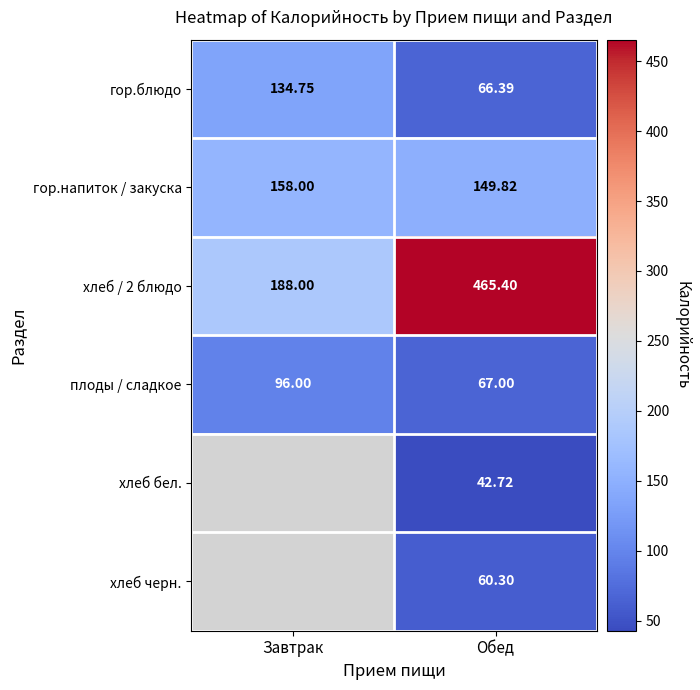

What is the average value of the плоды / сладкое series?

81.5